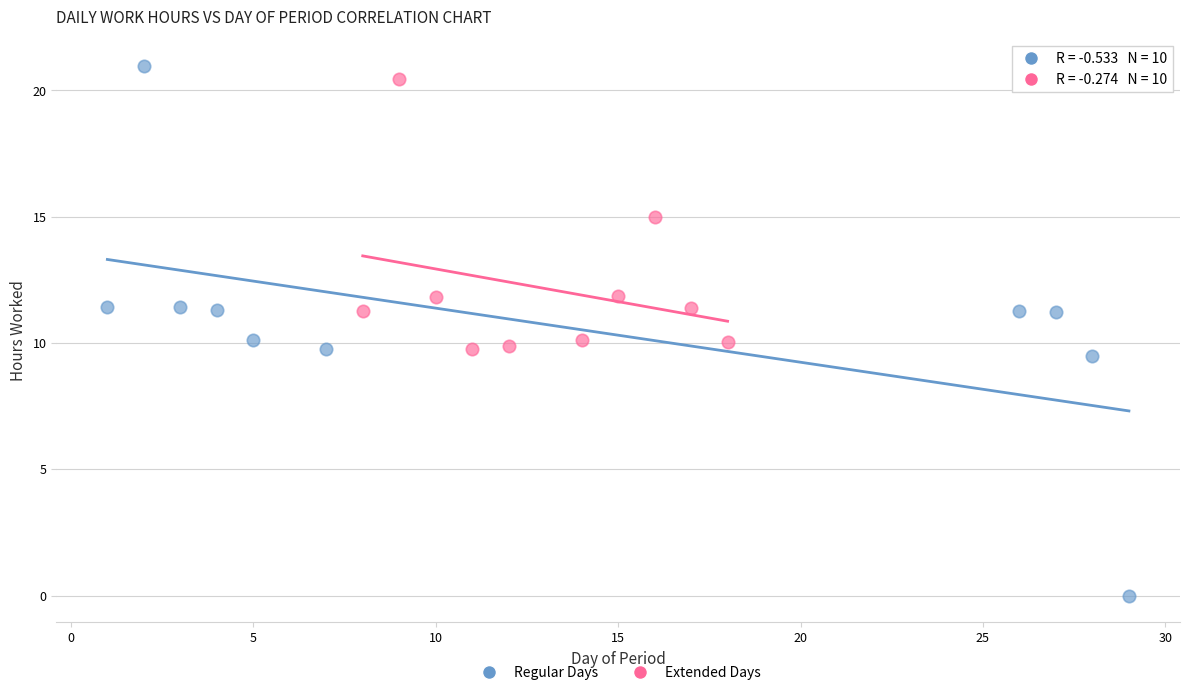

Which series has the largest Y range (max minus min)?

Regular Days